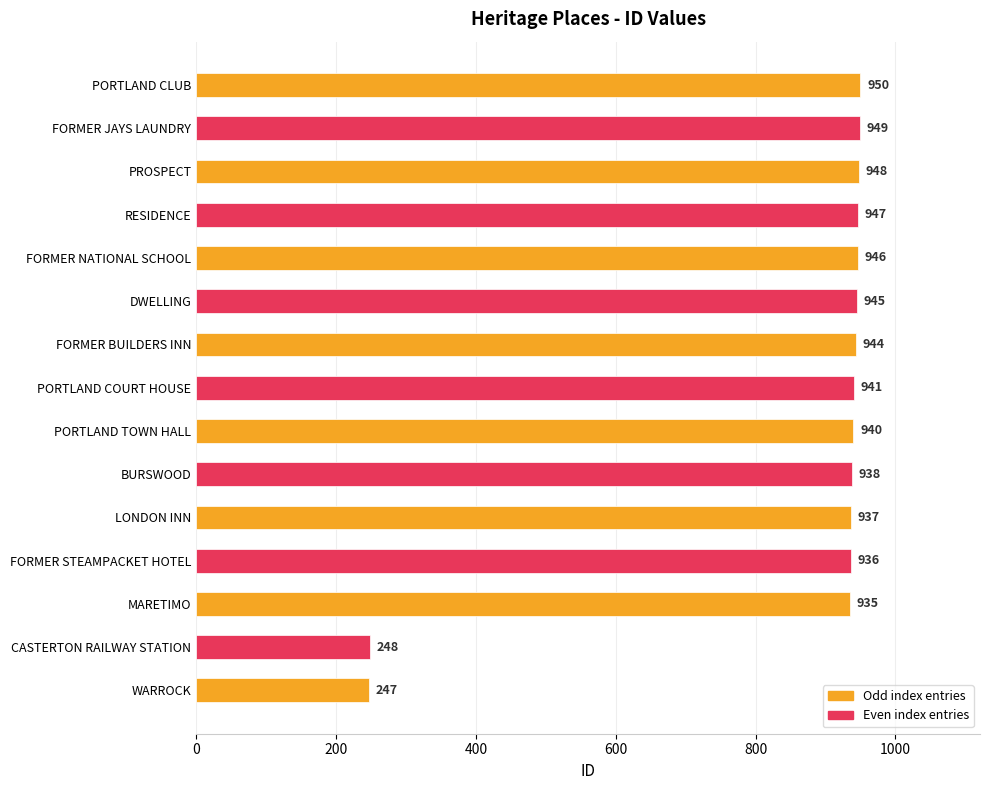

List the labels in order of value, smallest first.

WARROCK, CASTERTON RAILWAY STATION, MARETIMO, FORMER STEAMPACKET HOTEL, LONDON INN, BURSWOOD, PORTLAND TOWN HALL, PORTLAND COURT HOUSE, FORMER BUILDERS INN, DWELLING, FORMER NATIONAL SCHOOL, RESIDENCE, PROSPECT, FORMER JAYS LAUNDRY, PORTLAND CLUB